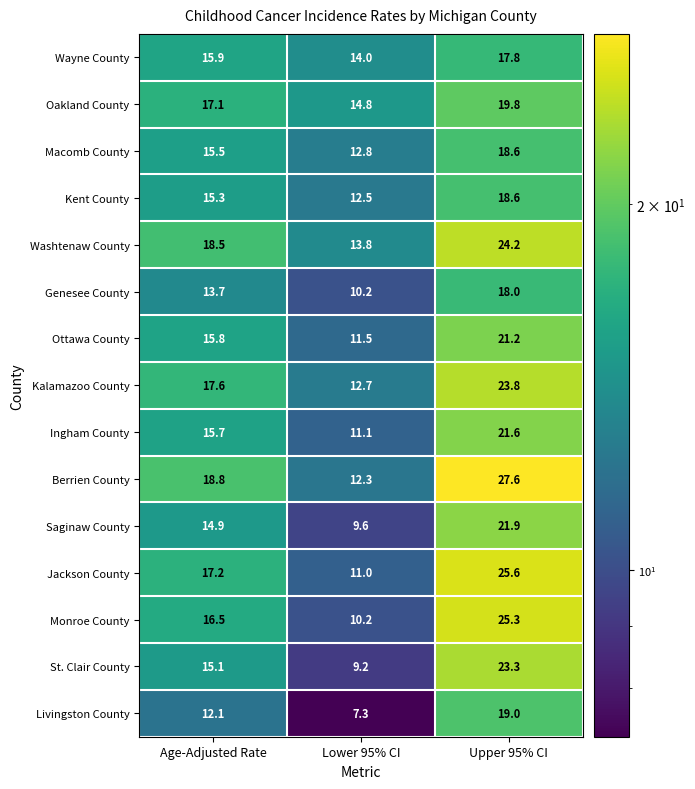

Which series has the widest spread of values?

Berrien County